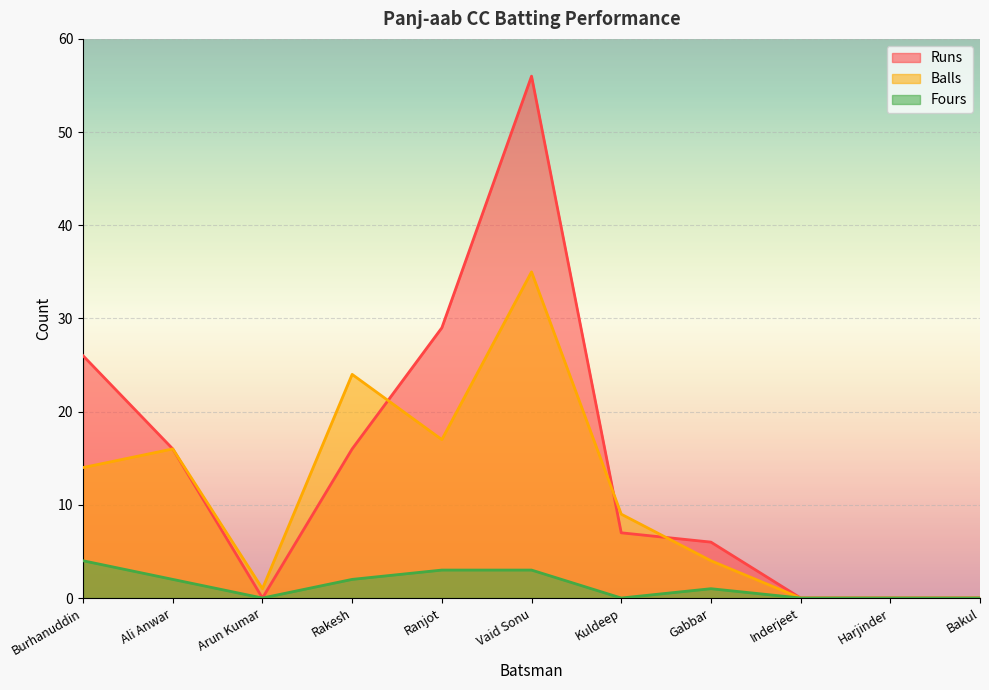

What is the sum of the Fours values at Kuldeep and Rakesh?

2